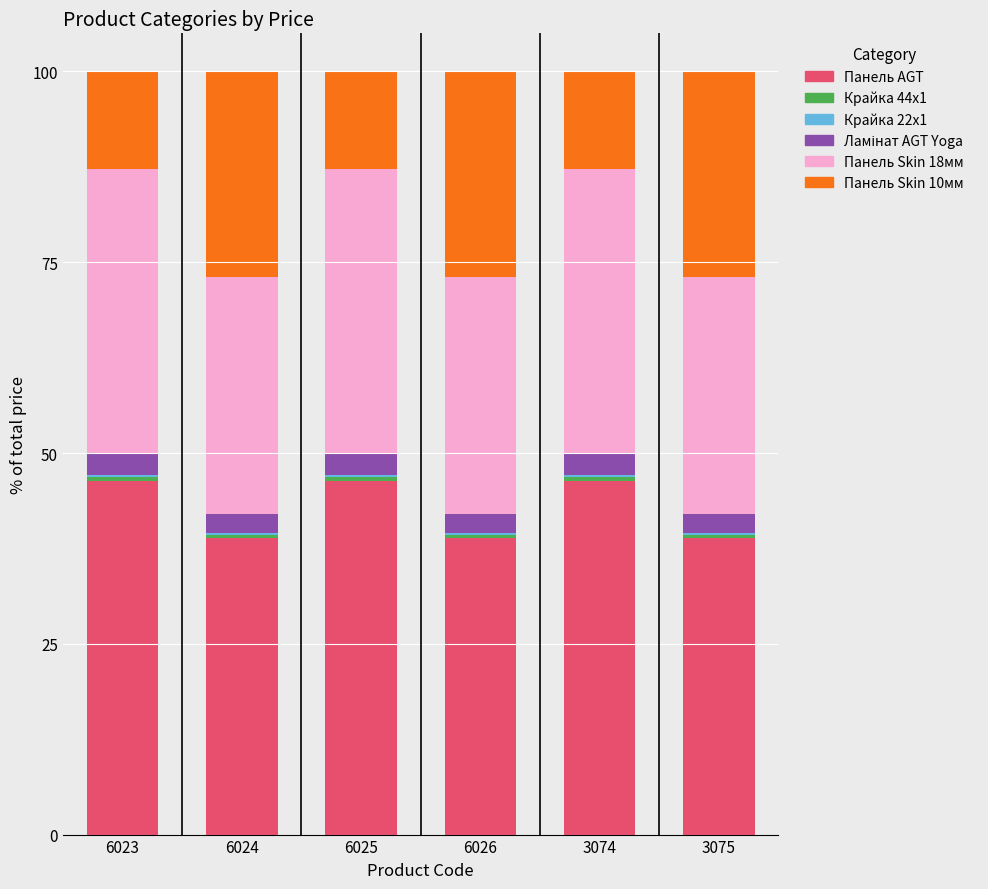

True or false: Панель AGT has a value of 38.8 at 6024.

True